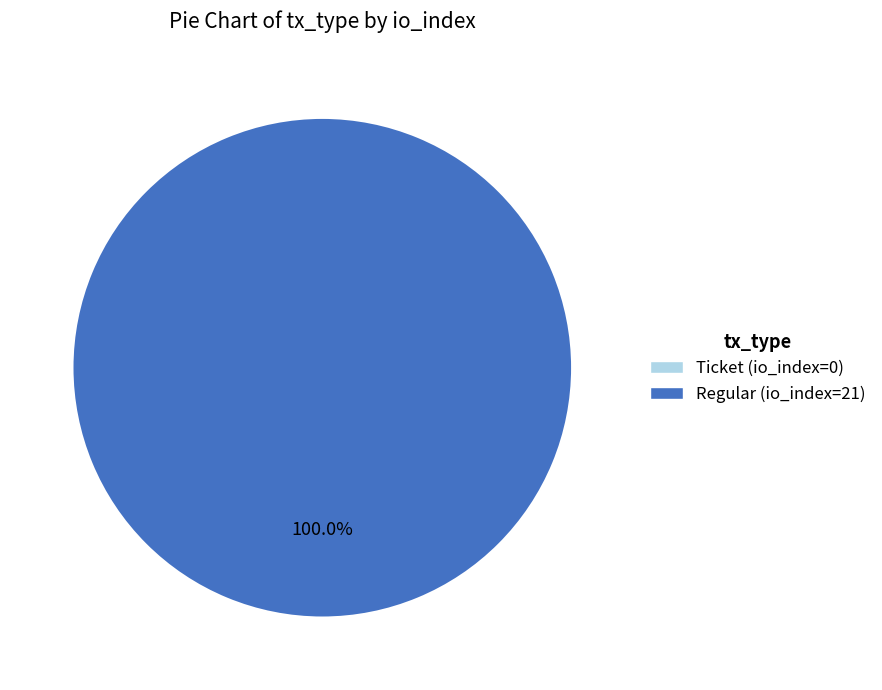

The Regular (io_index=21) slice represents 100% of the pie. True or false?

True